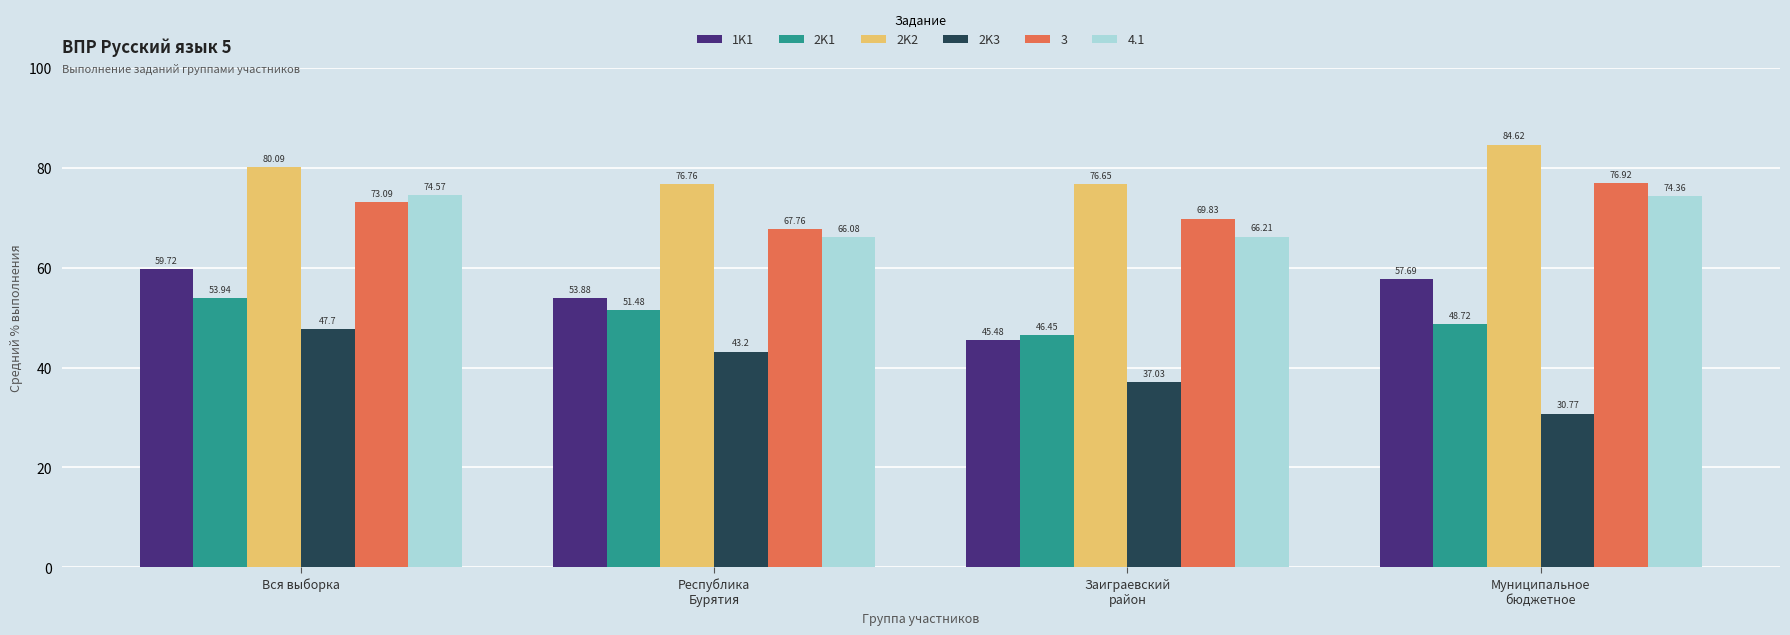

How many data points in 2K1 are less than 51?

2